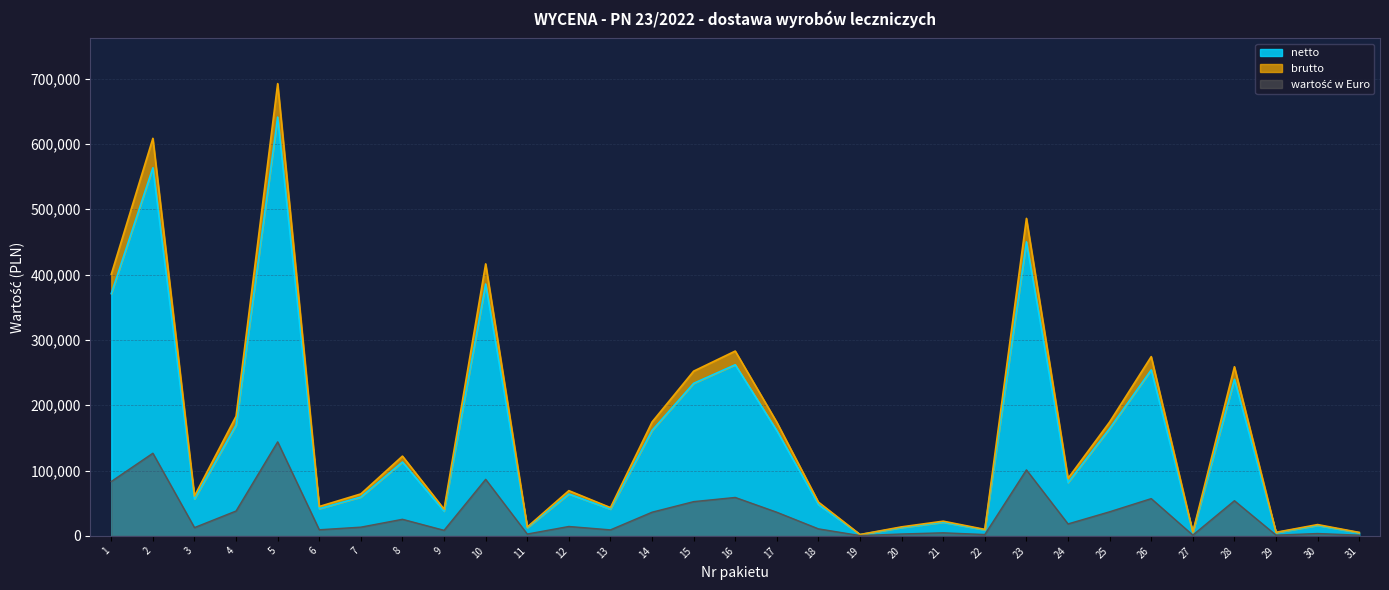

How many series are shown in this chart?

3